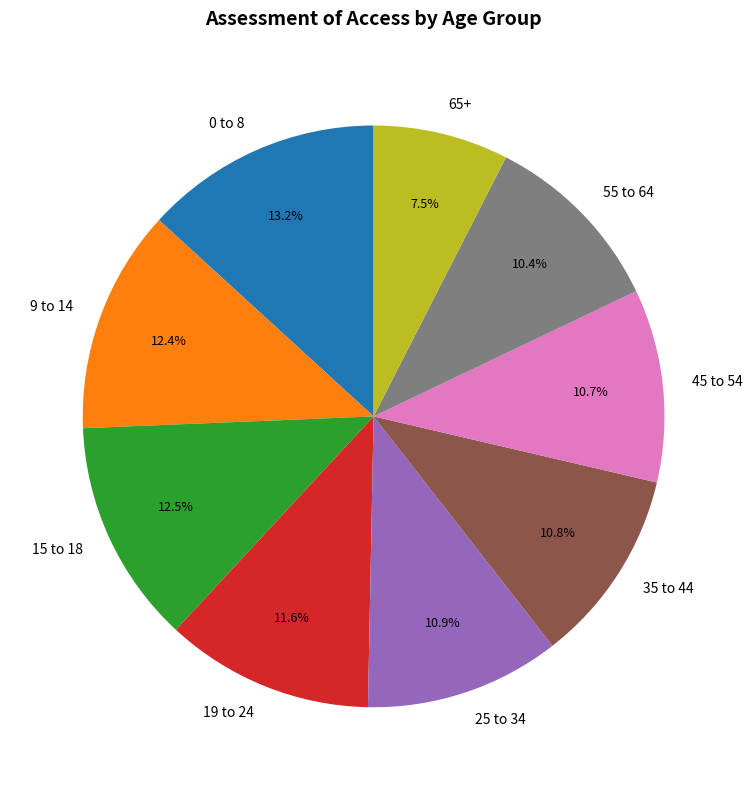

Which has a higher value, 19 to 24 or 35 to 44?

19 to 24